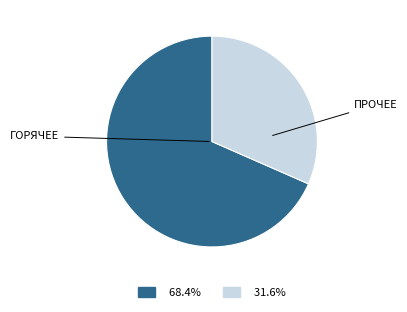

Is there a majority slice in this chart?

Yes